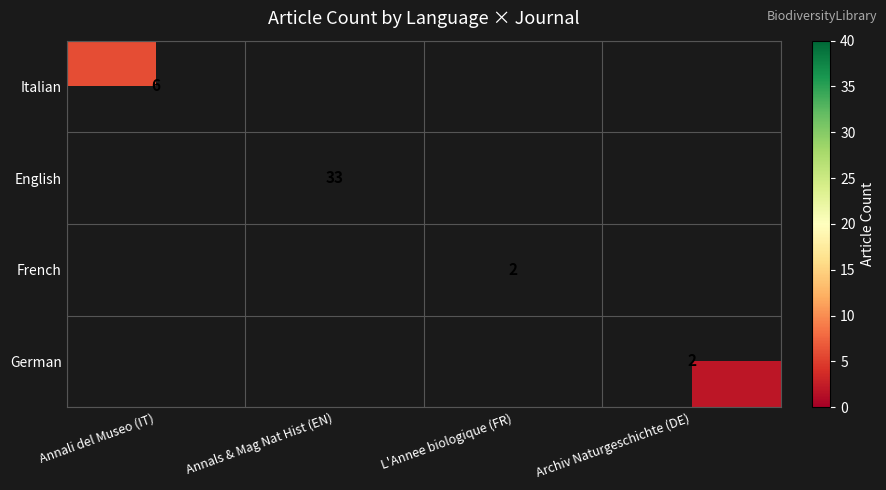

How many distinct data groups are displayed?

4